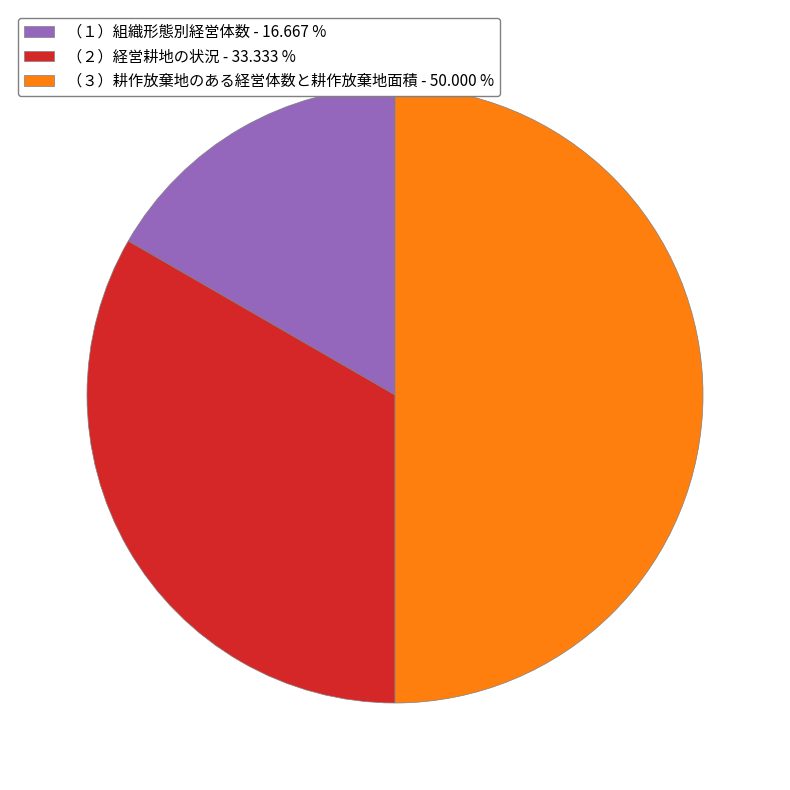

What is the largest slice in the pie chart?

（３）耕作放棄地のある経営体数と耕作放棄地面積